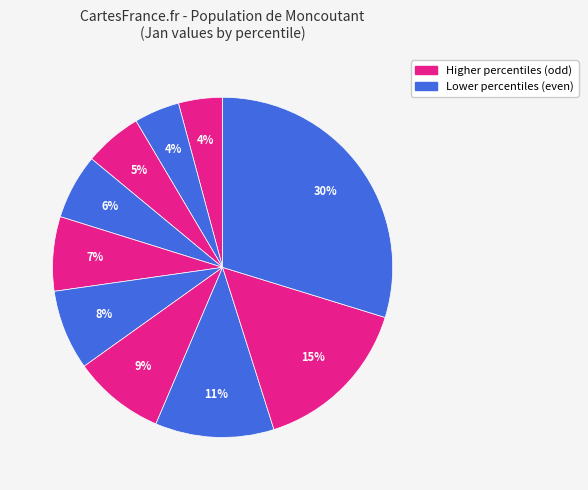

Count the number of slices in the pie.

10